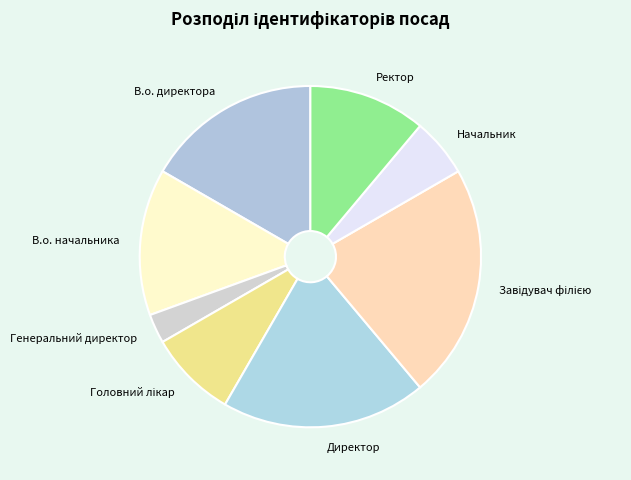

Do Генеральний директор and Начальник together represent more than half of the pie?

No